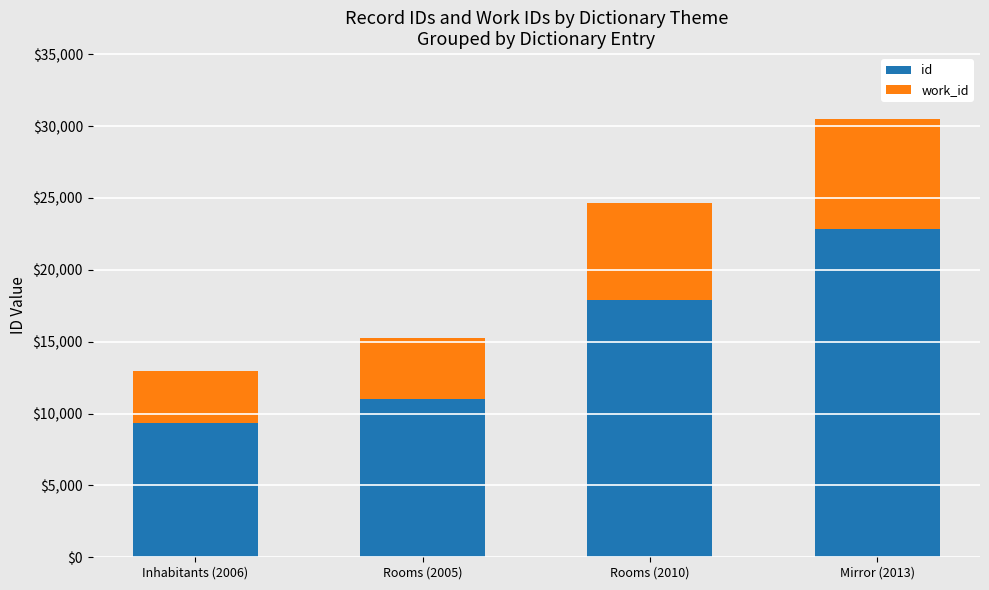

What is the difference between the second highest and minimum values in the id series?

8540